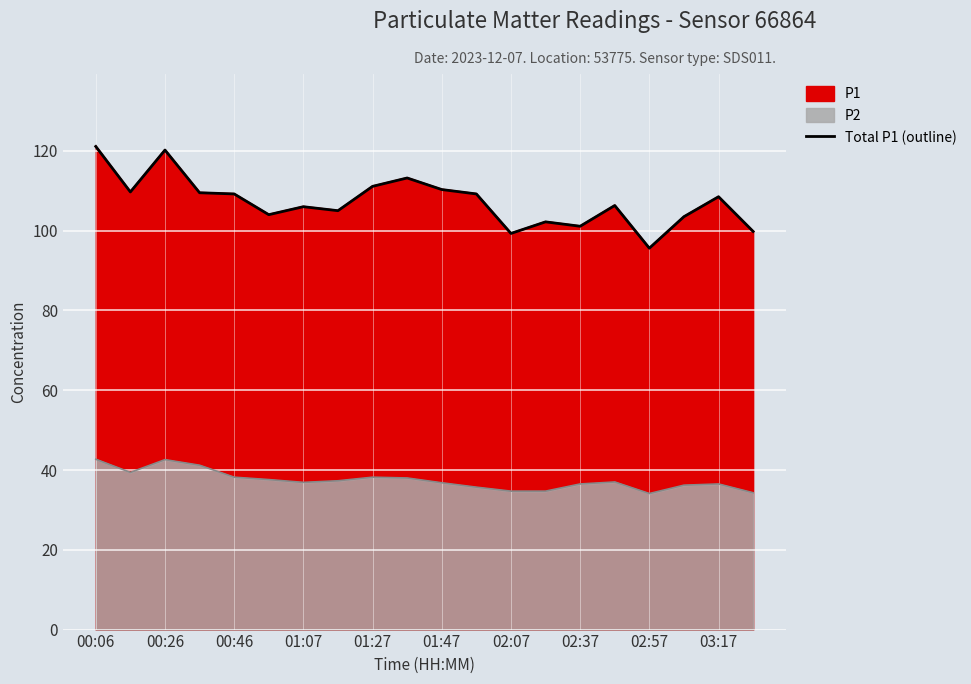

What is the average value?

107.2